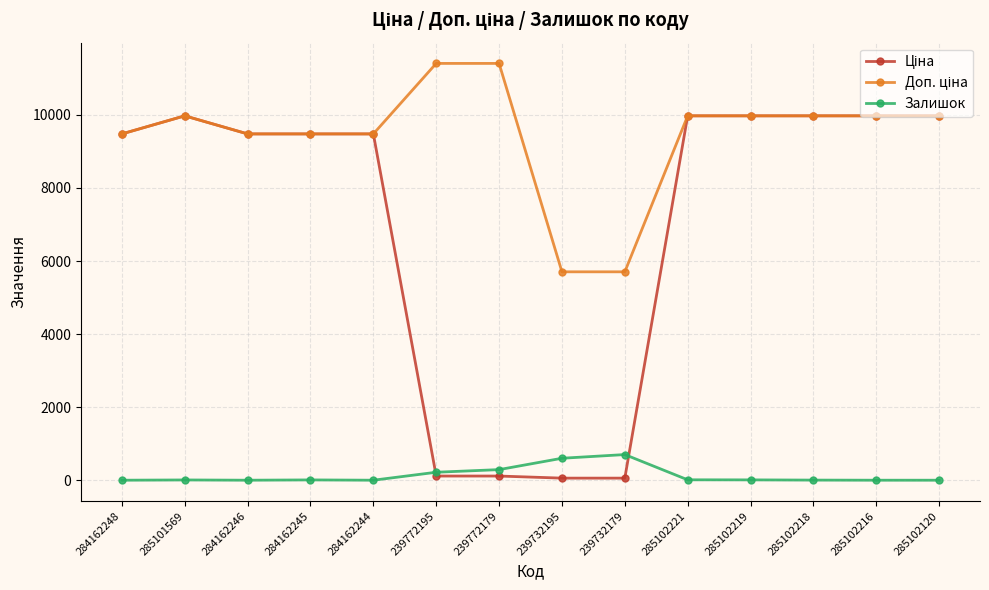

At how many categories does at least one series exceed 2520?

14